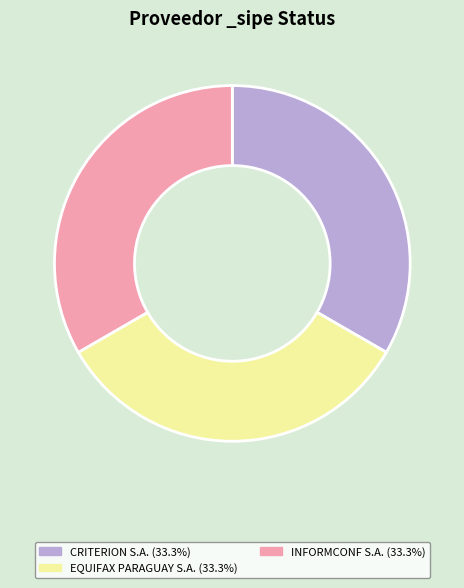

Combined, do EQUIFAX PARAGUAY S.A. (33.3%) and INFORMCONF S.A. (33.3%) account for over 50%?

Yes